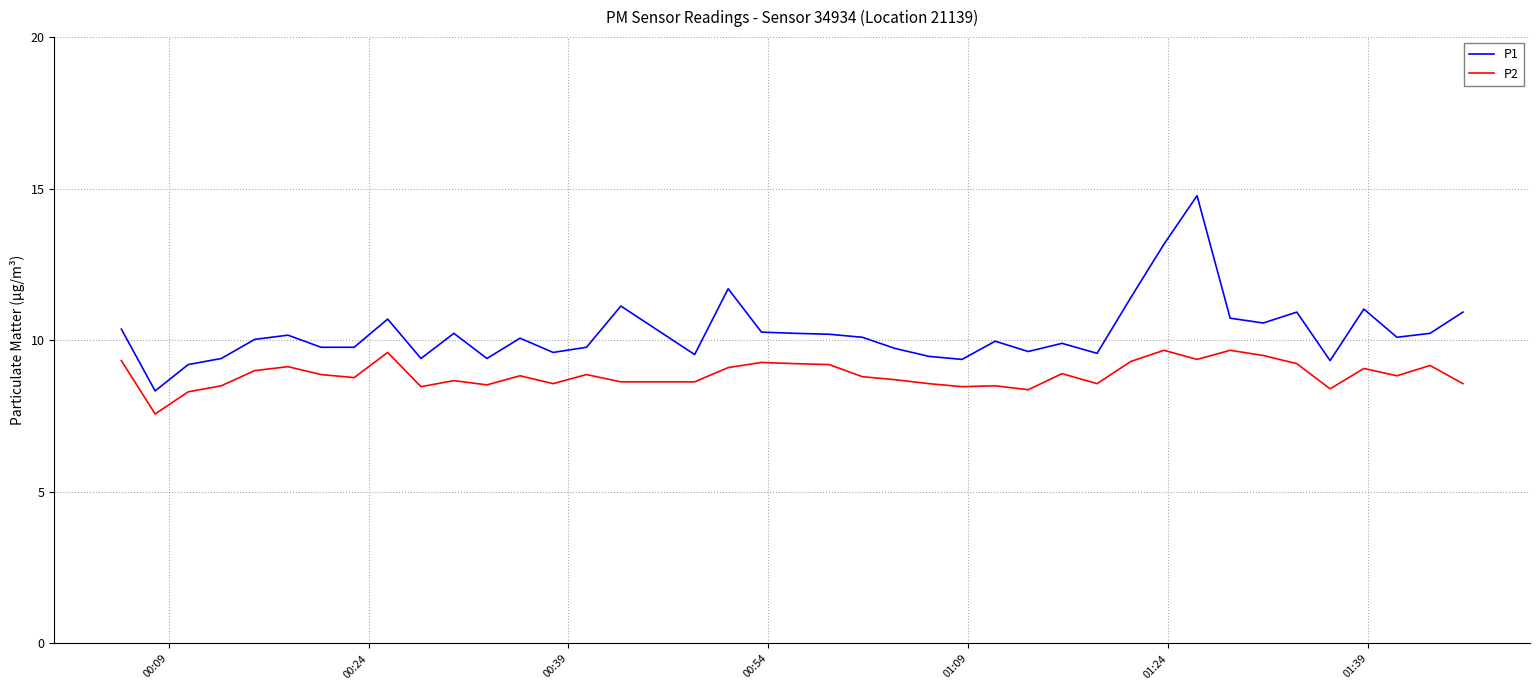

What is the lowest value of the P1 series?

8.3